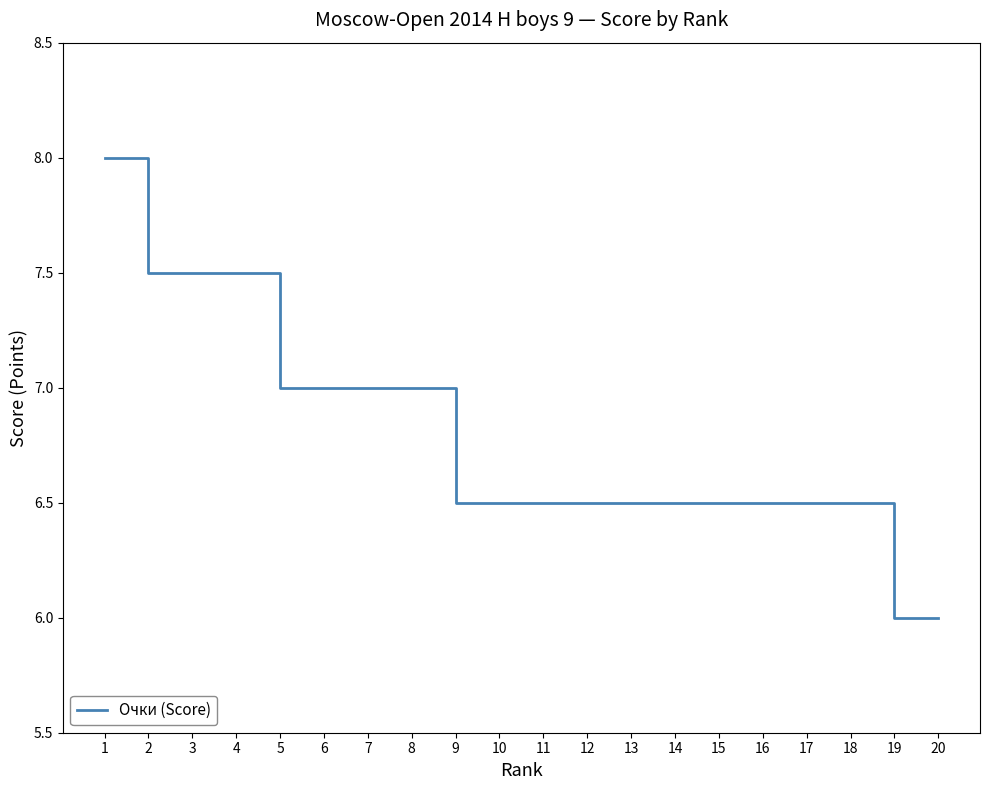

Which has a higher value, 4 or 16?

4